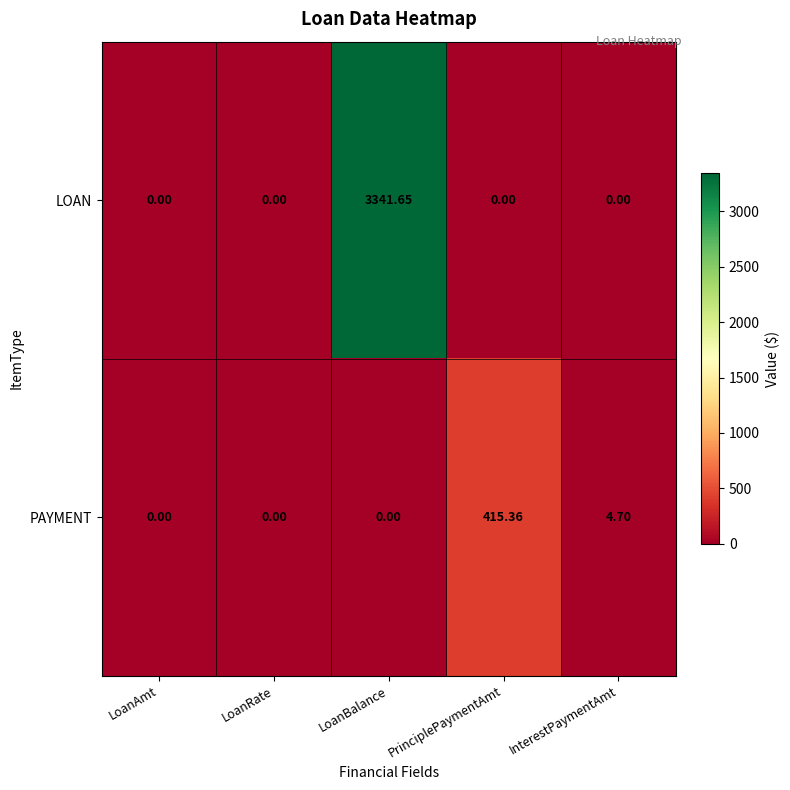

At how many categories does at least one series exceed 392?

2